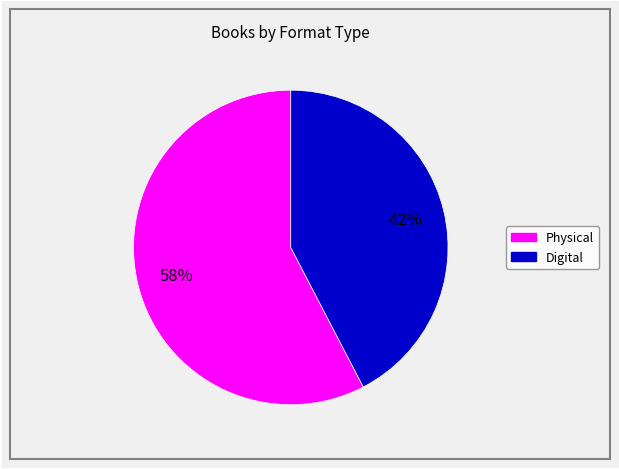

Does any single category account for the majority?

Yes